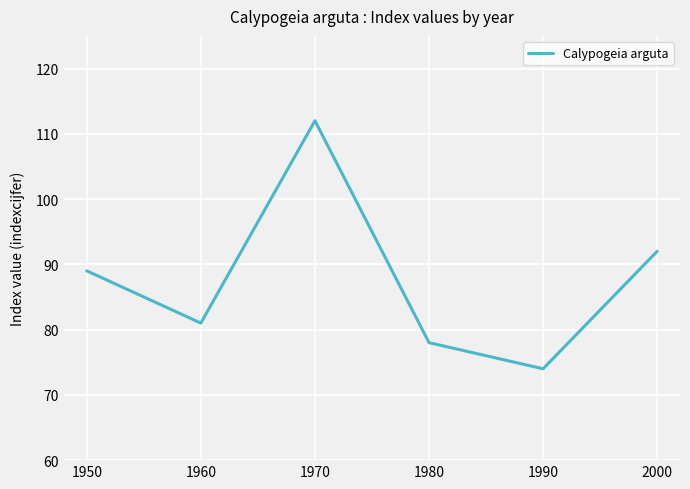

How many values are below 89?

3